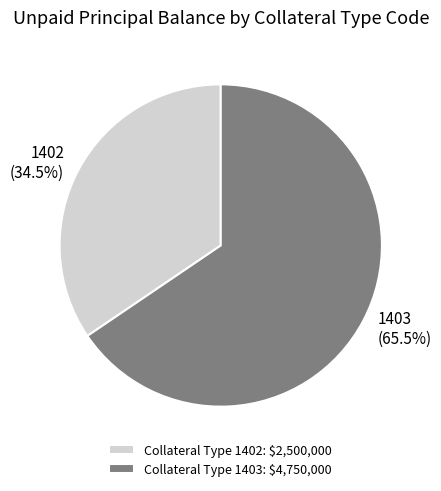

Which category has the smallest portion of the pie?

1402